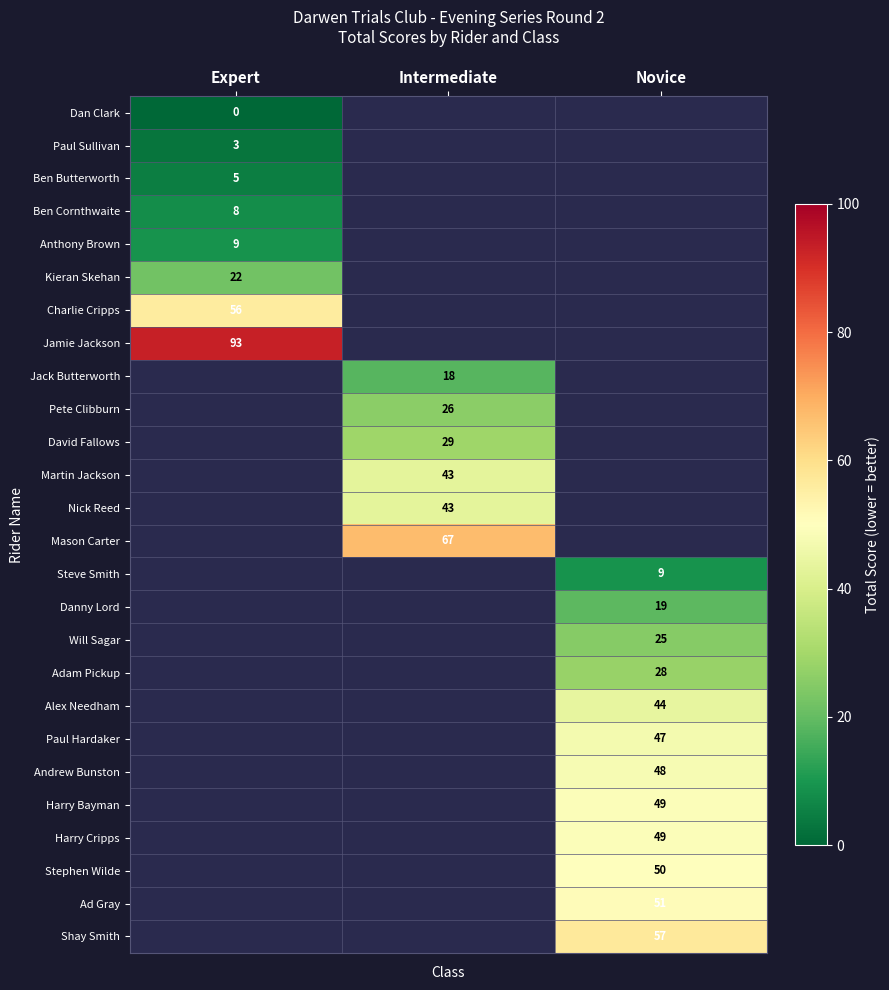

At how many categories does at least one series exceed 35?

3